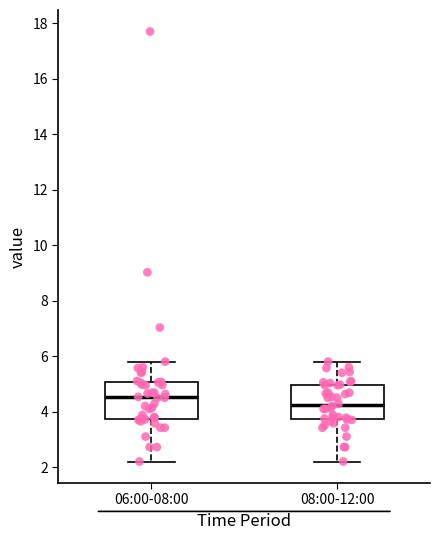

Where does the median line of the box for 08:00-12:00 sit on the y-axis? The values are not printed on the chart, so give them approximately, as read against the axis.

4.2